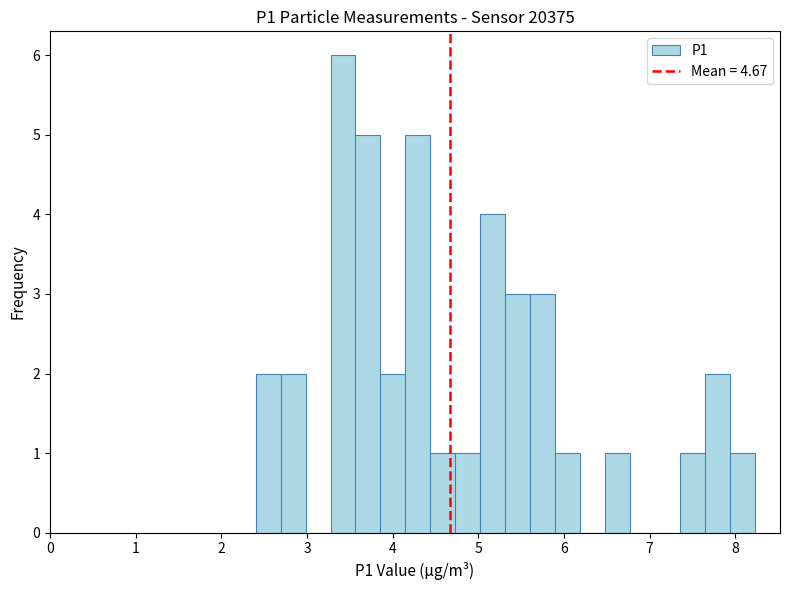

Around what value on the x-axis is the tallest bar? Give the approximate position of its centre, as read against the axis.

3.4